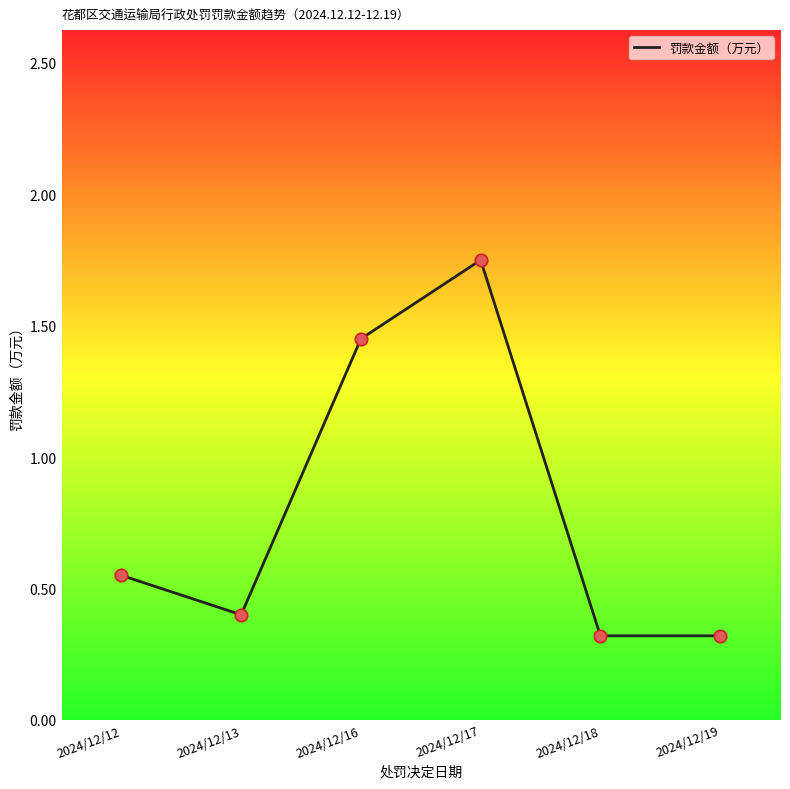

Between 2024/12/13 and 2024/12/18, which is larger?

2024/12/13